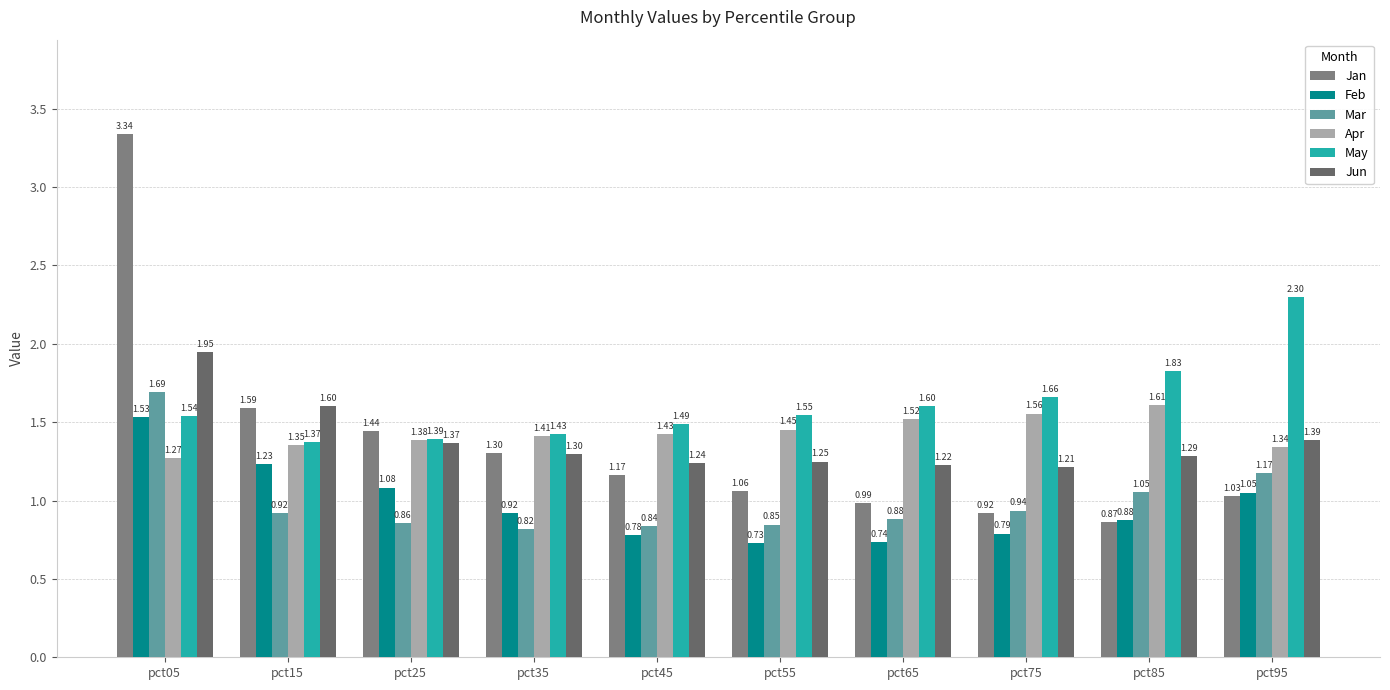

What is the difference between the highest and lowest values at pct65?

0.9